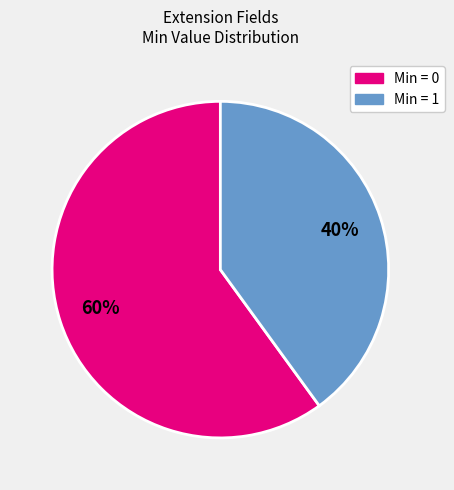

Rank the categories by value from highest to lowest.

Min = 0, Min = 1